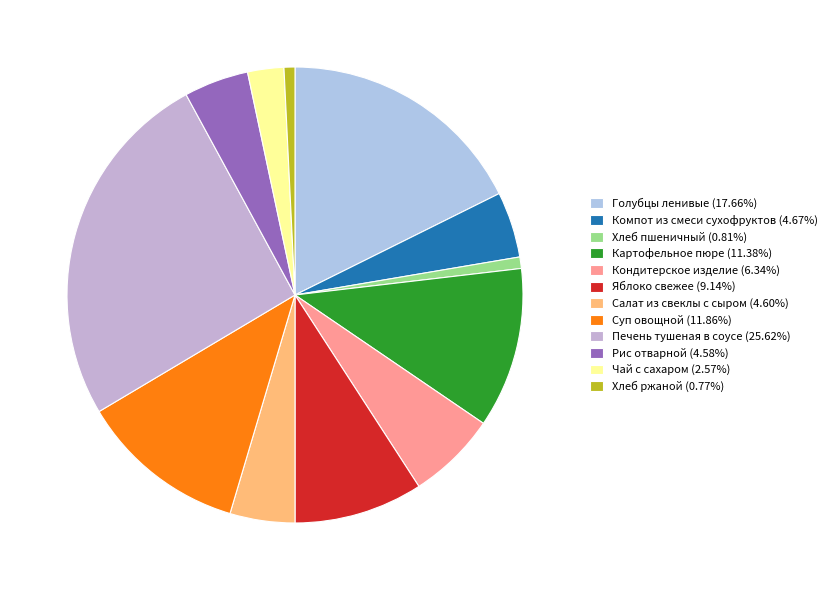

Count the number of slices in the pie.

12